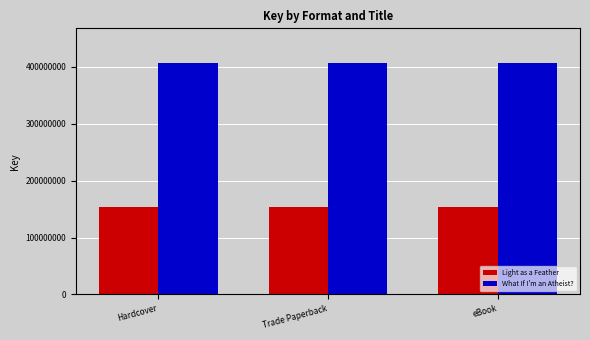

What is the average value of the What If I'm an Atheist? series?

406902939